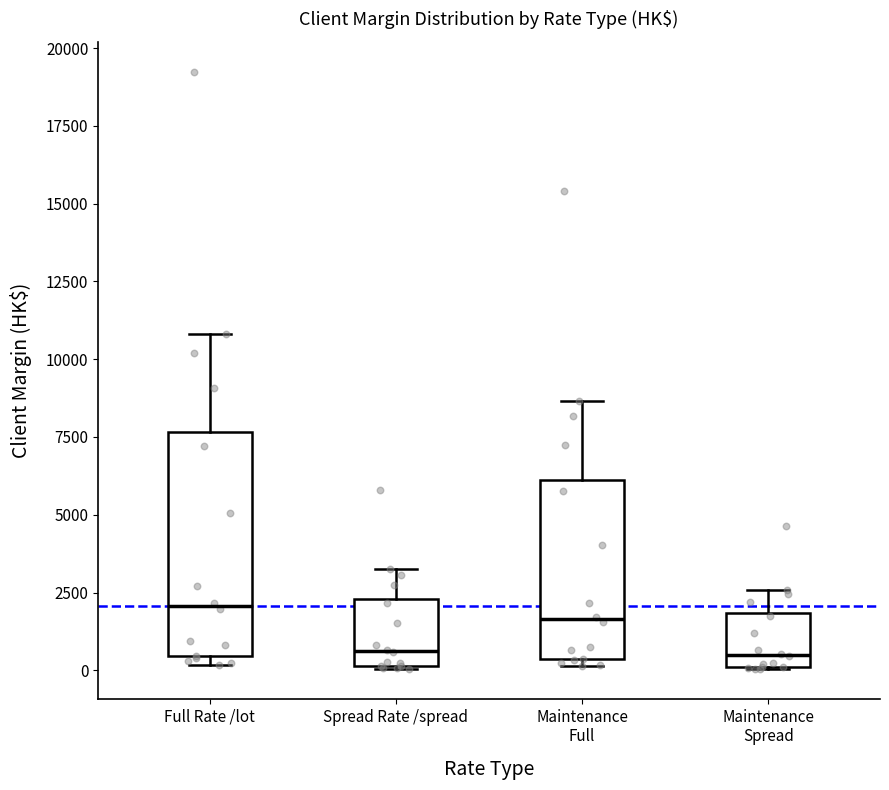

Where is the upper edge of the box for Maintenance Full on the y-axis? The values are not printed on the chart, so give them approximately, as read against the axis.

6000